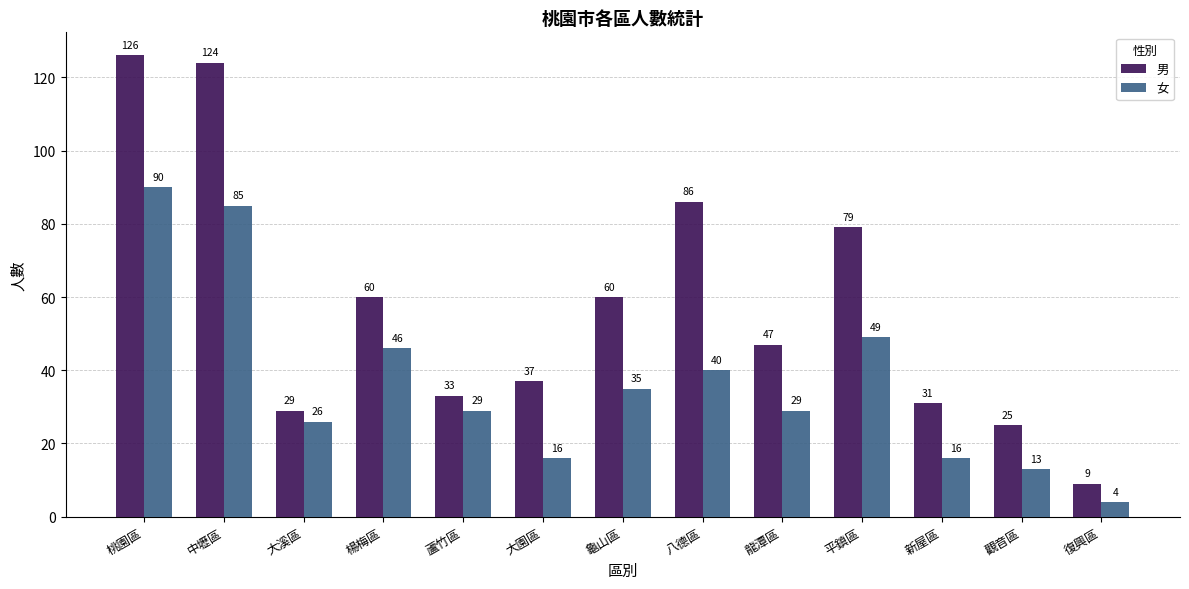

How many bars are there in each group?

2